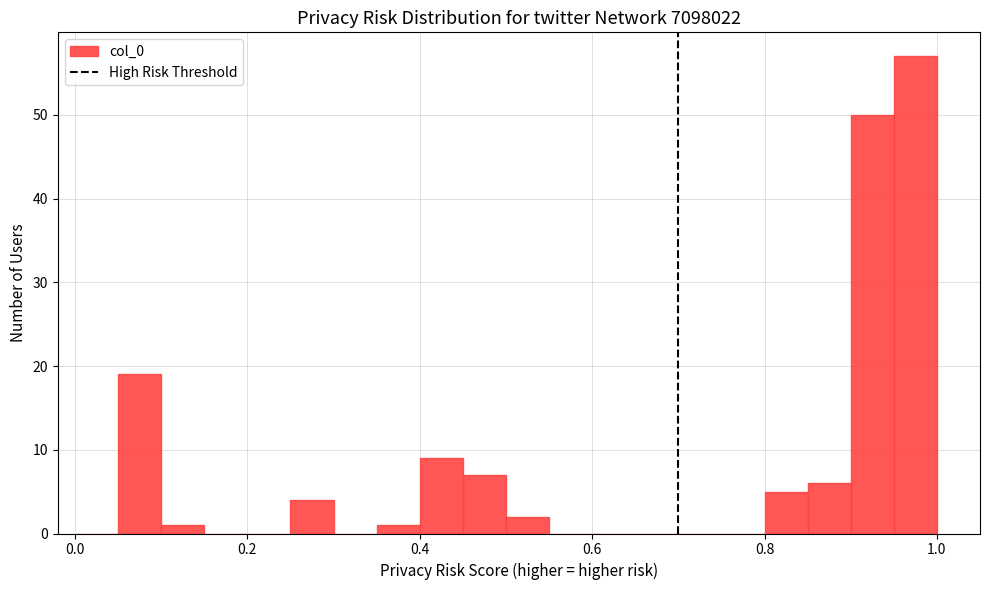

Around what value on the x-axis is the tallest bar? Give the approximate position of its centre, as read against the axis.

0.98